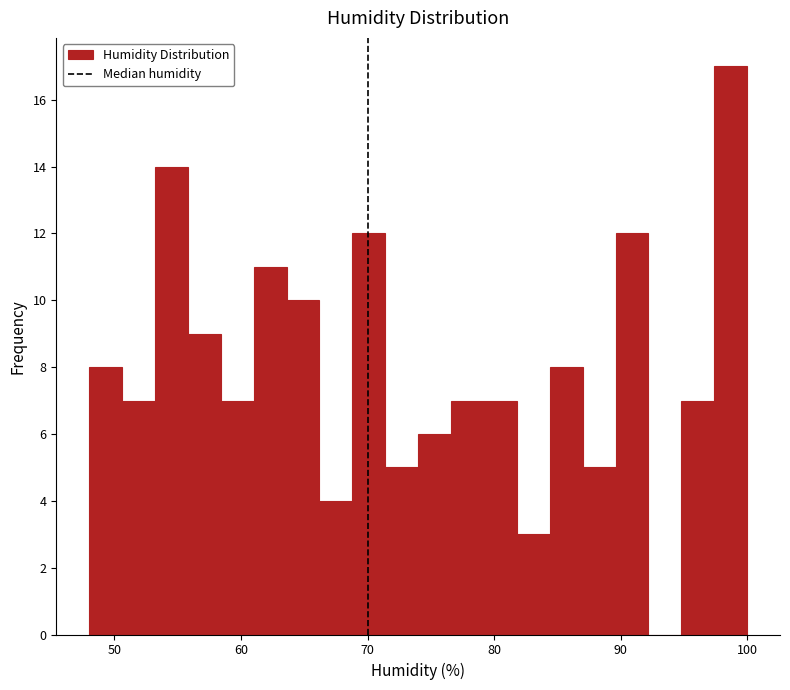

Read against the x-axis, roughly where is the centre of the tallest bar?

99